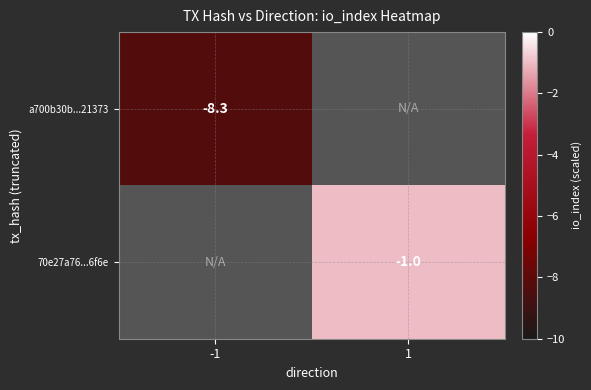

The 70e27a76...6f6e series shows -1.6 at 1. True or false?

False